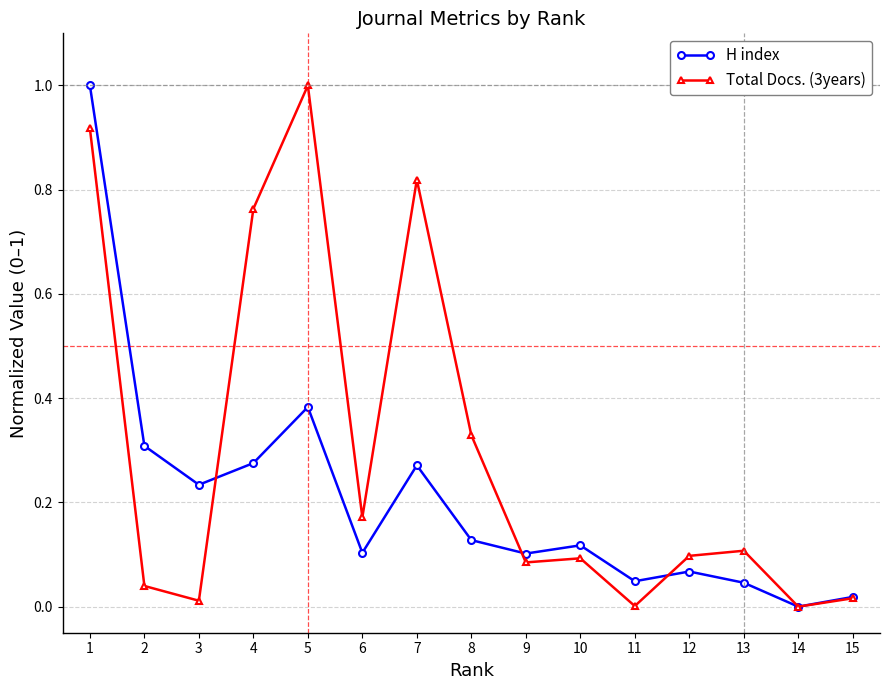

Between 1 and 7, which series saw the biggest shift?

H index